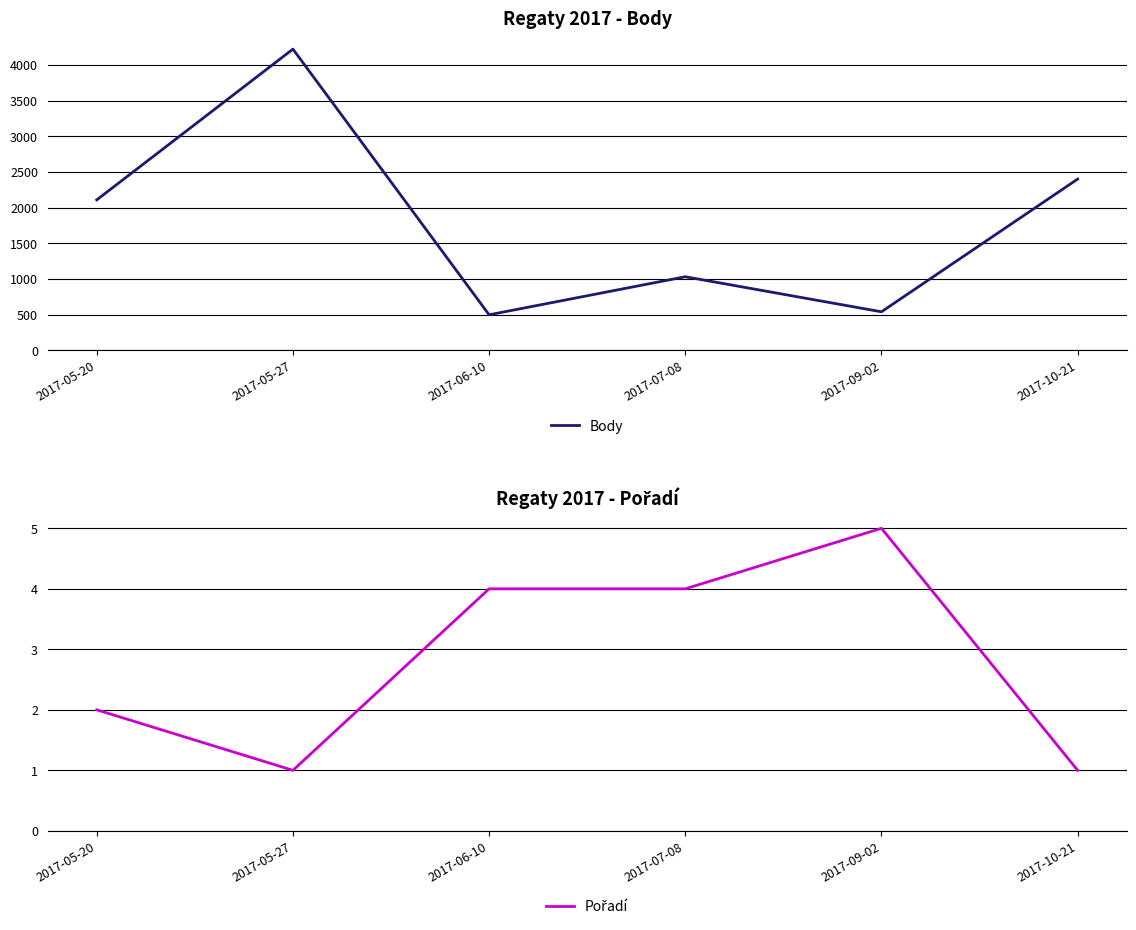

What is the label of the 6th point from the left?

2017-10-21